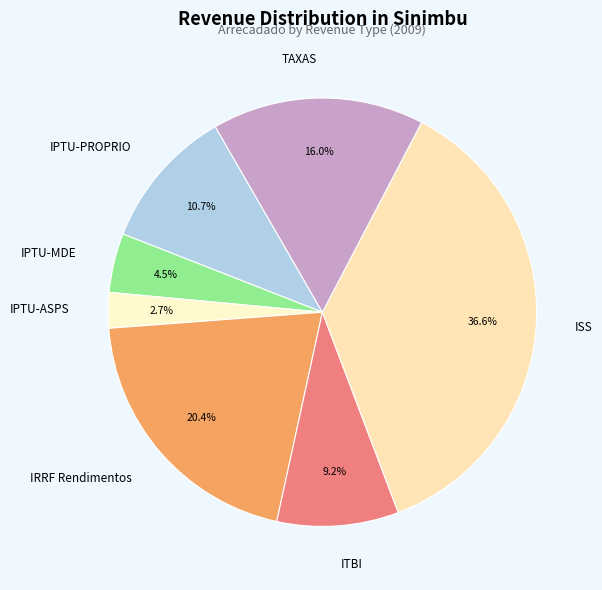

Combined, do ISS and IPTU-ASPS account for over 50%?

No